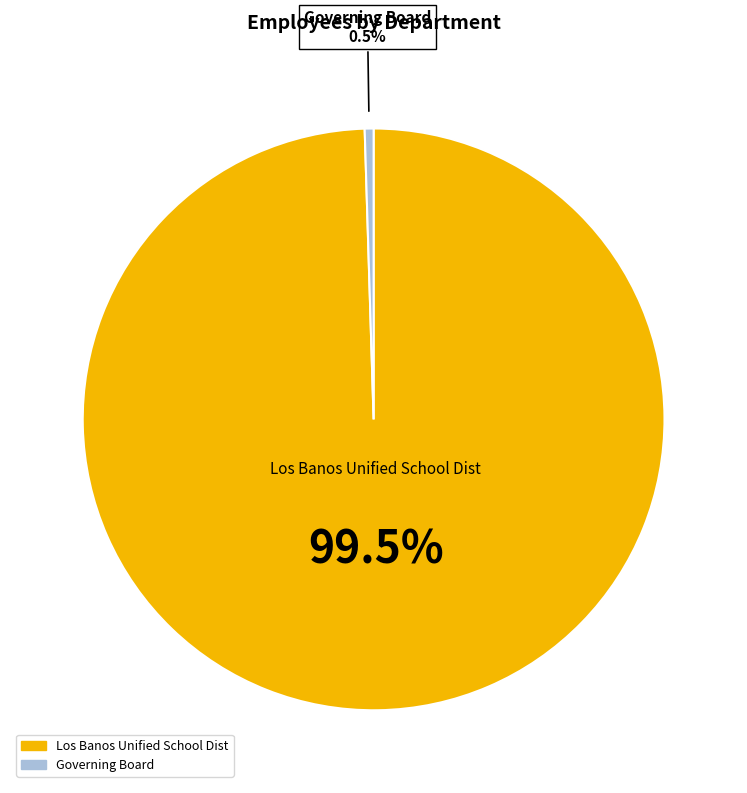

Do Los Banos Unified School Dist and Governing Board together represent more than half of the pie?

Yes